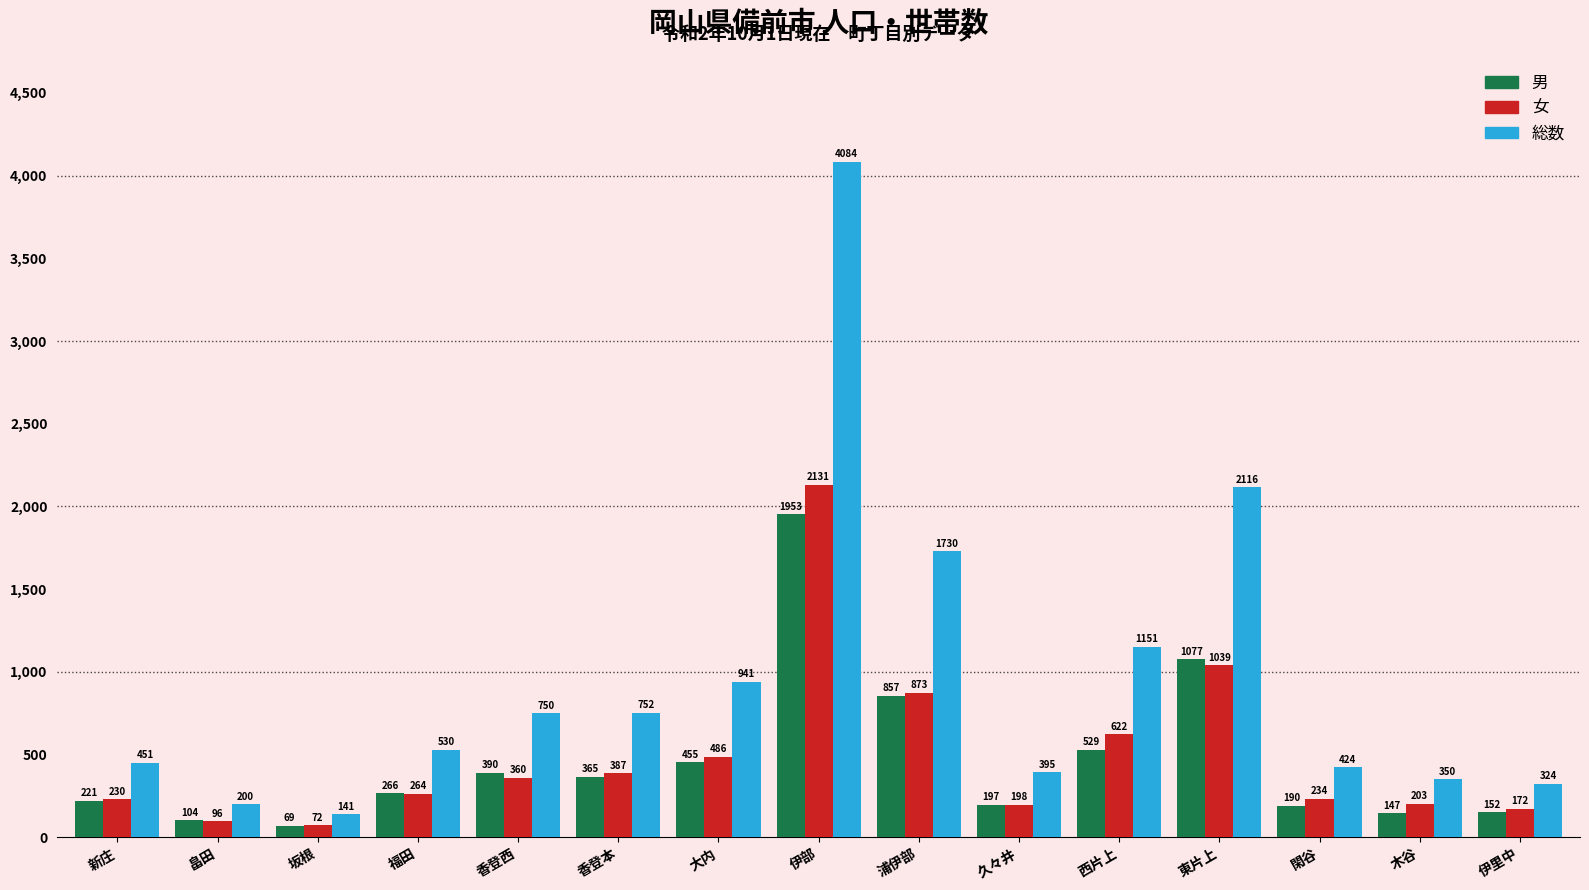

Is it true that 総数 equals 2116 at 東片上?

True